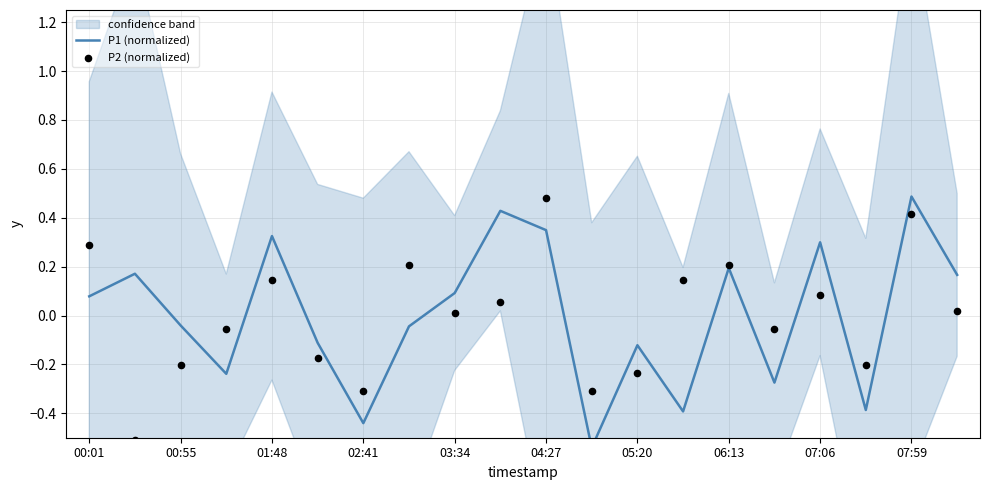

At how many categories does at least one series exceed 0?

12